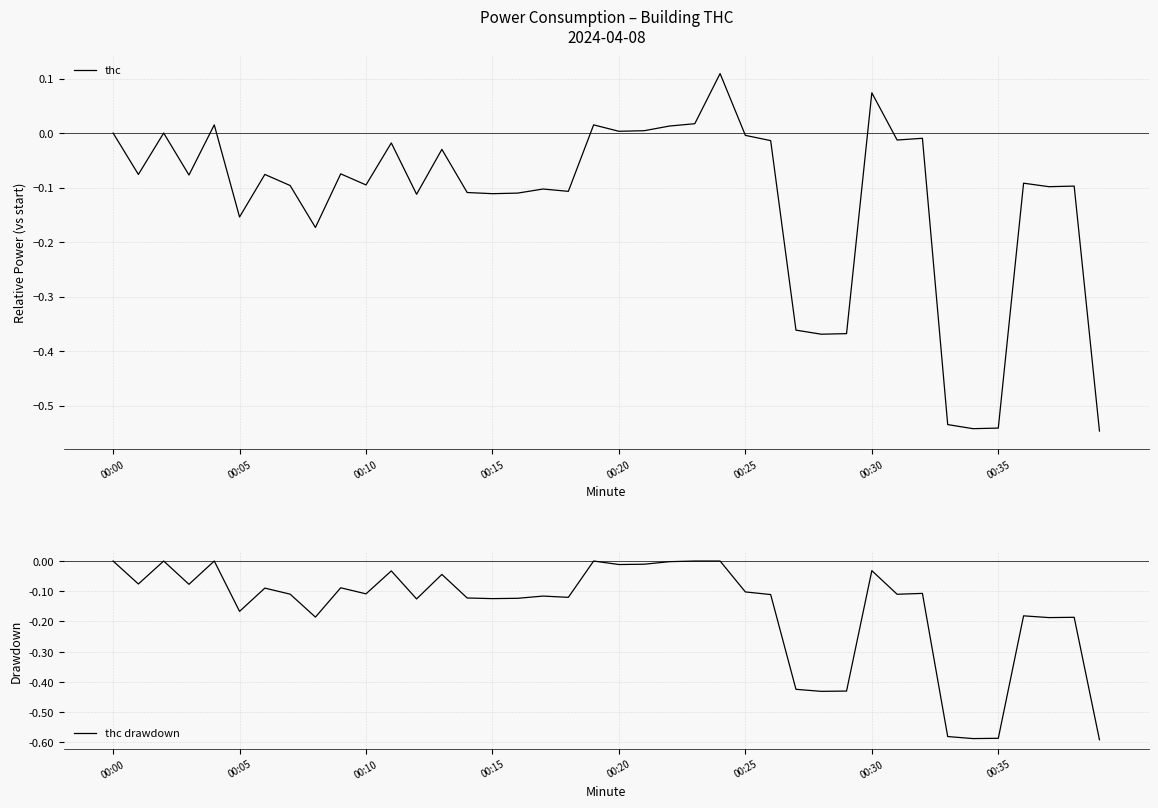

Which series changed the most between 00:25 and 00:35?

thc